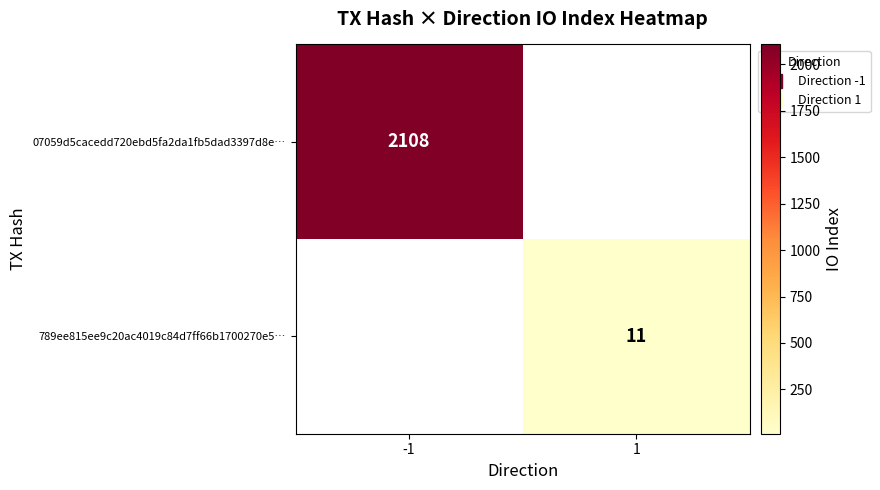

Which series has the largest range (max minus min)?

07059d5cacedd720ebd5fa2da1fb5dad3397d8e…